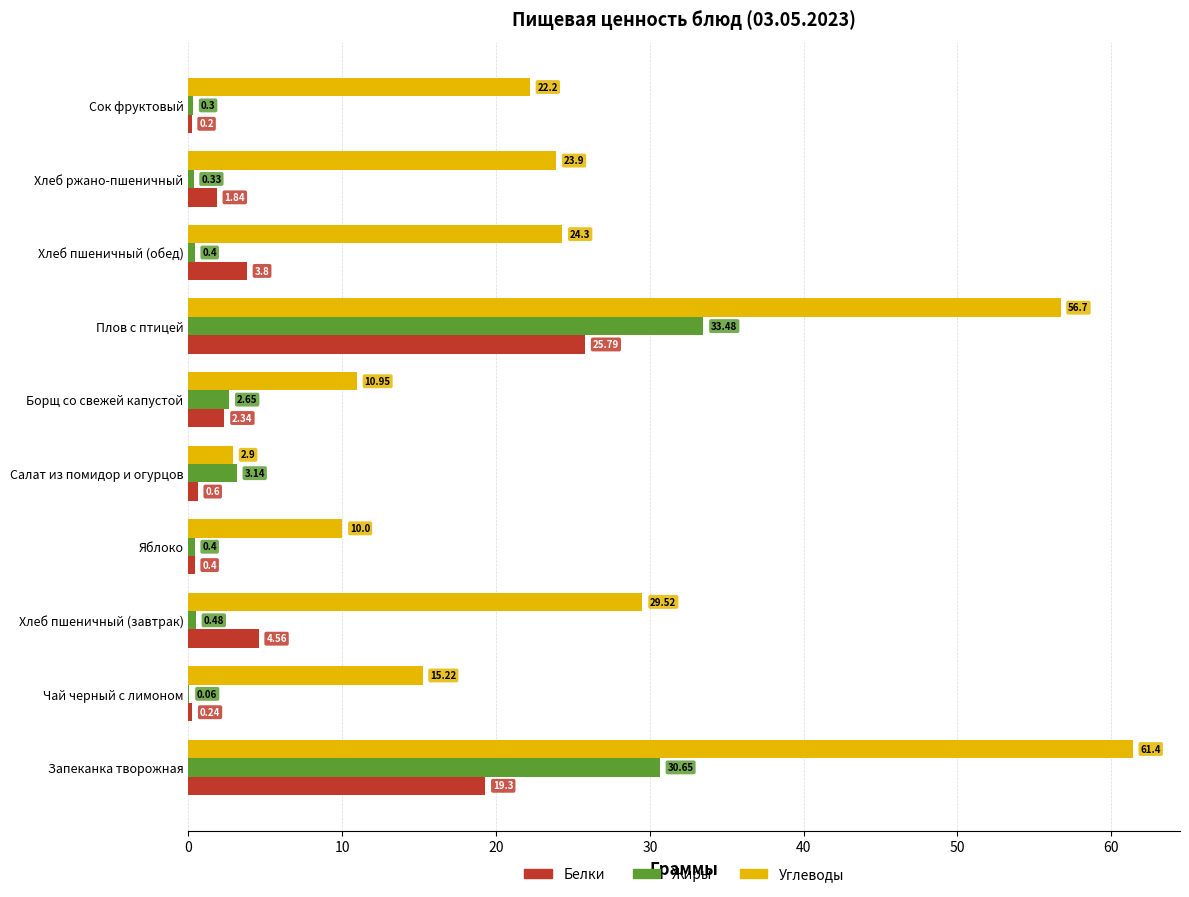

Which series changed the most between Чай черный с лимоном and Плов с птицей?

Углеводы